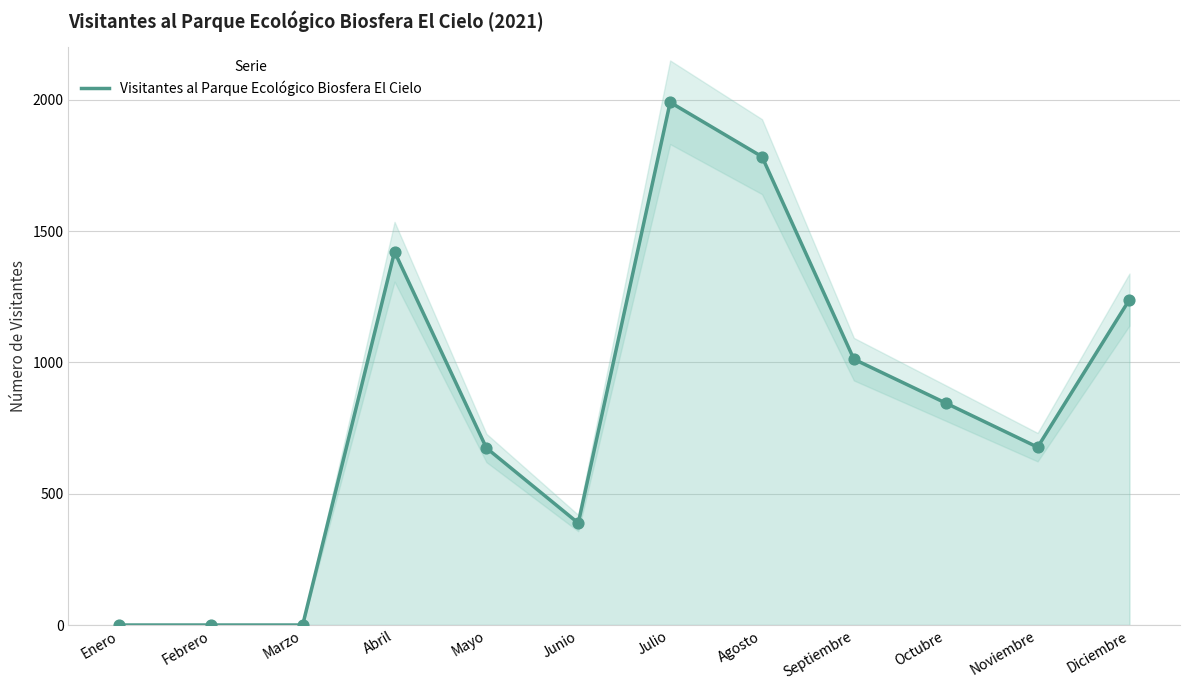

What is the change in value from Septiembre to Diciembre?

+227